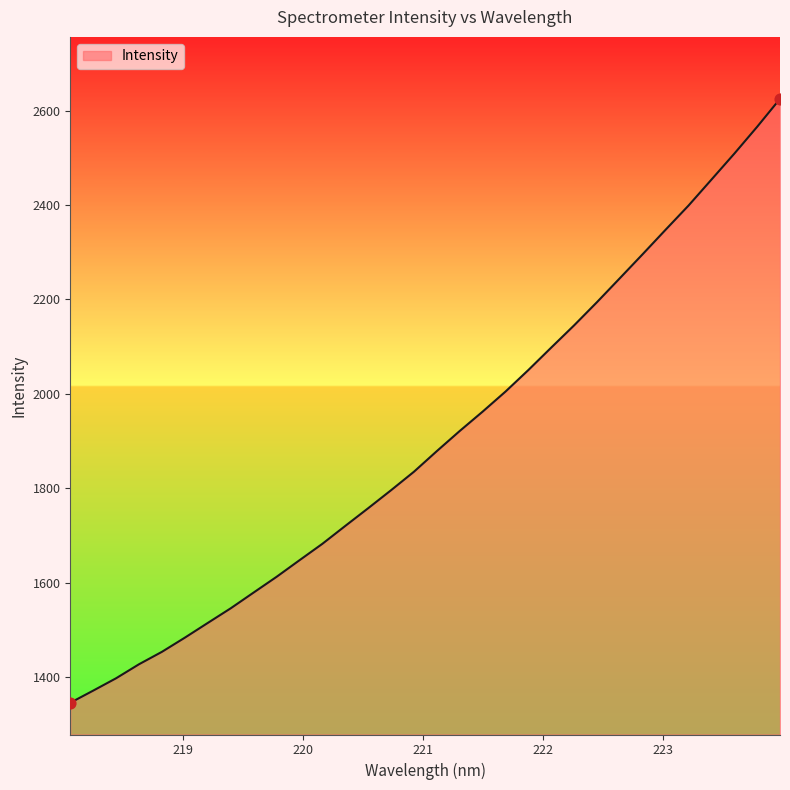

What is the smallest value displayed?

1345.1